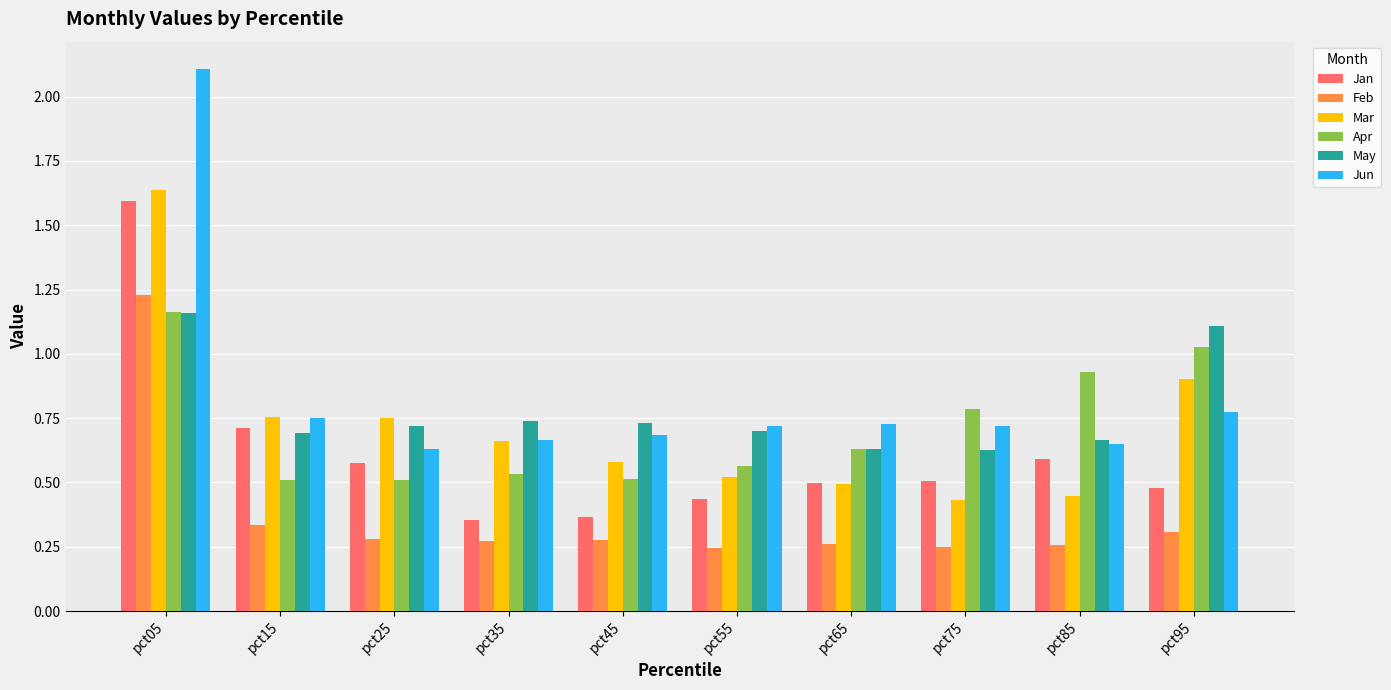

How many distinct data groups are displayed?

6